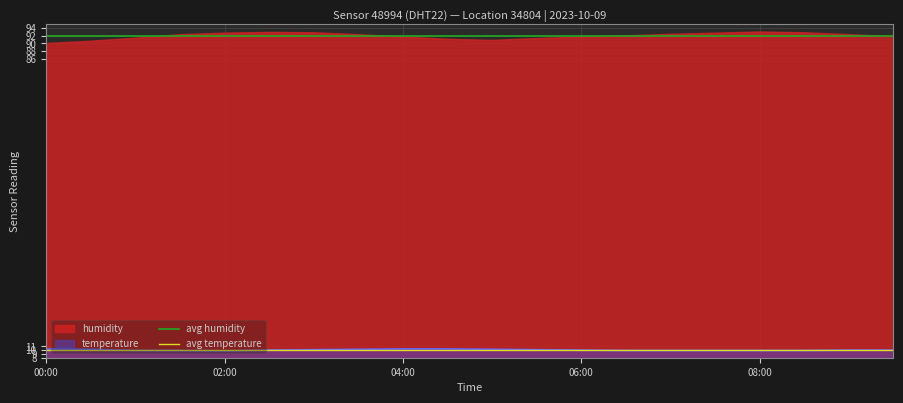

What is the maximum value for temperature?

10.3